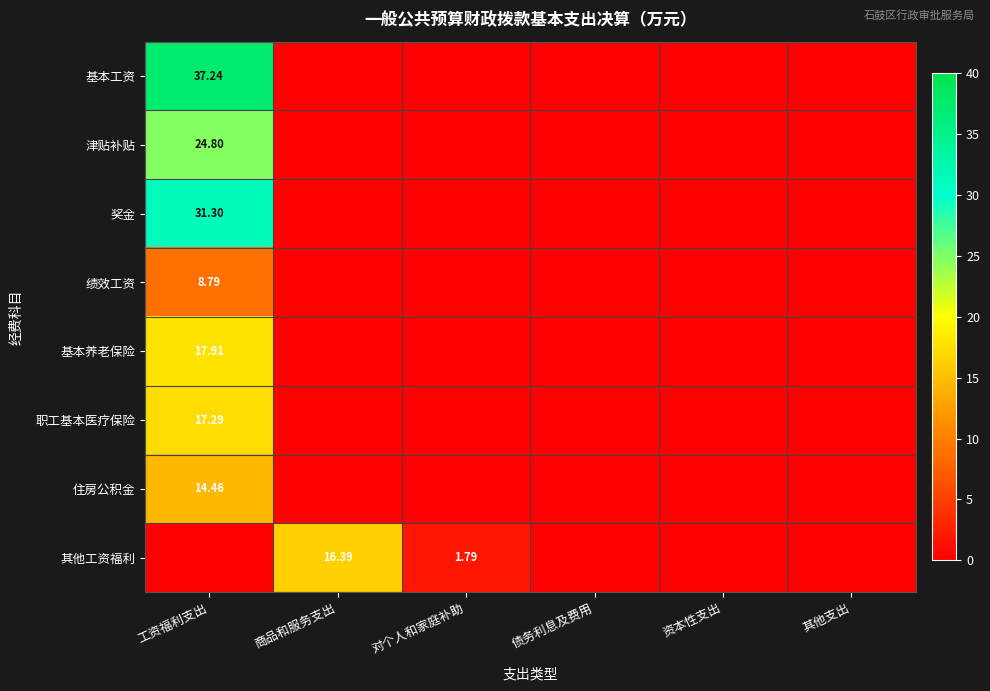

Which series has the largest range (max minus min)?

基本工资